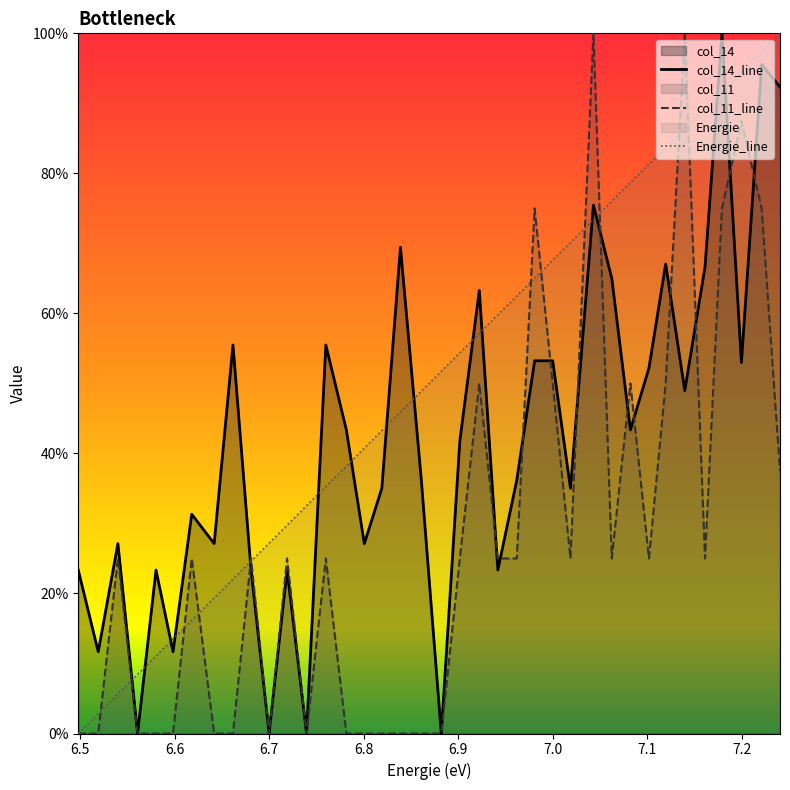

Rank the series by their maximum value, from highest to lowest.

col_14_line, col_11_line, Energie_line